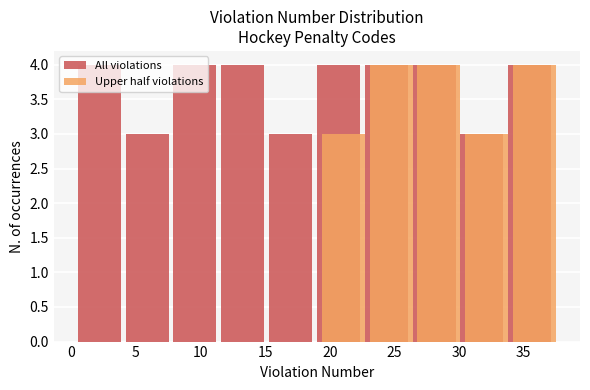

What is the height of the All violations bar covering 19.0 to 22.7 on the x-axis? Neither the bar edges nor the heights are printed on the chart, so give them approximately, as read against the axes.

4